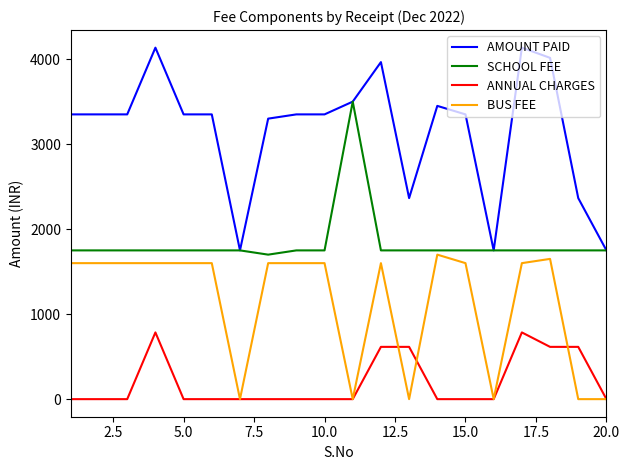

What is the average value of the ANNUAL CHARGES series?

202